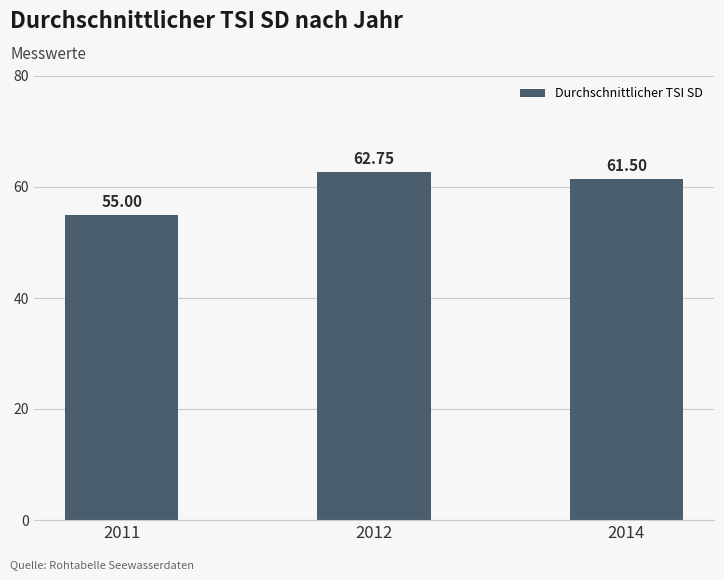

Is it true that the value at 2011 is 94.8?

False